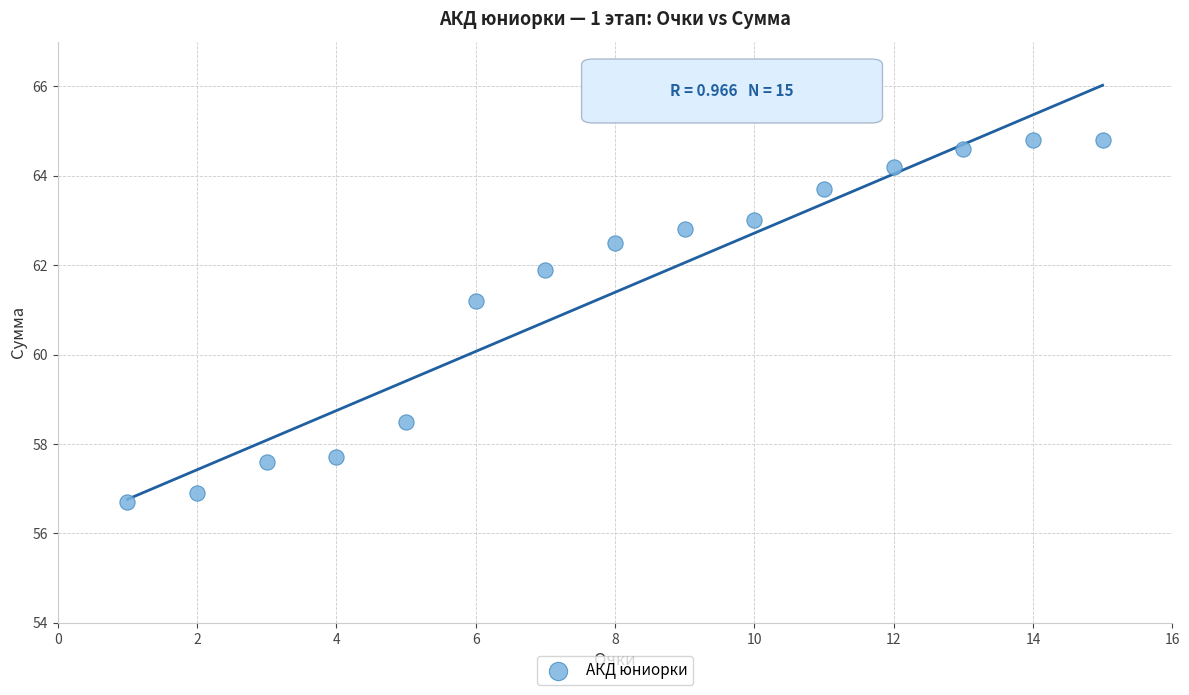

What is the range of X values (max minus min)?

14.0